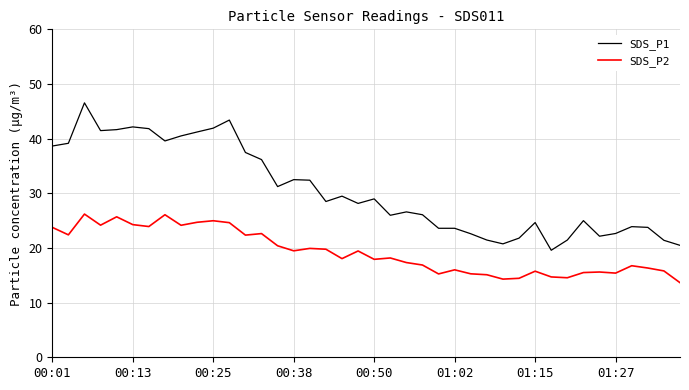

What is the highest value of the SDS_P2 series?

26.2